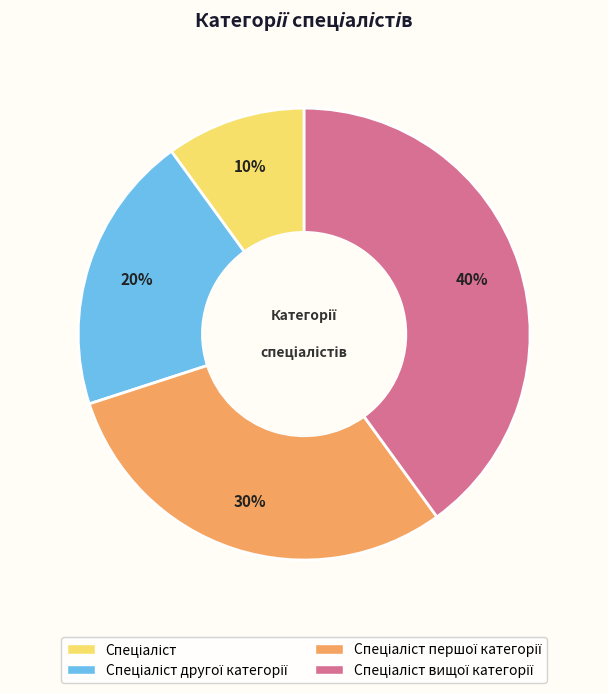

How many segments does this pie chart have?

4